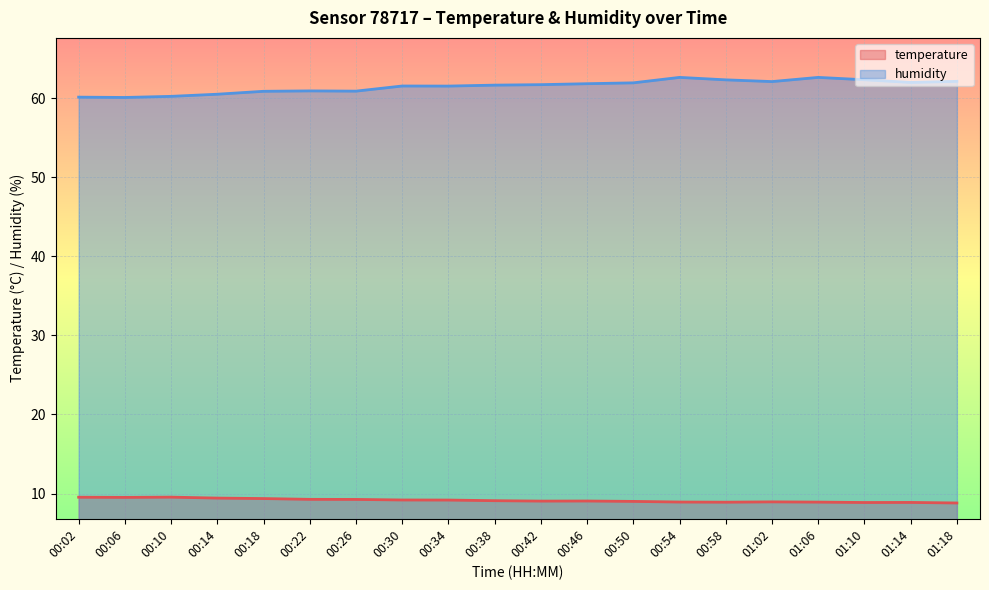

What is the lowest value of the humidity series?

60.1